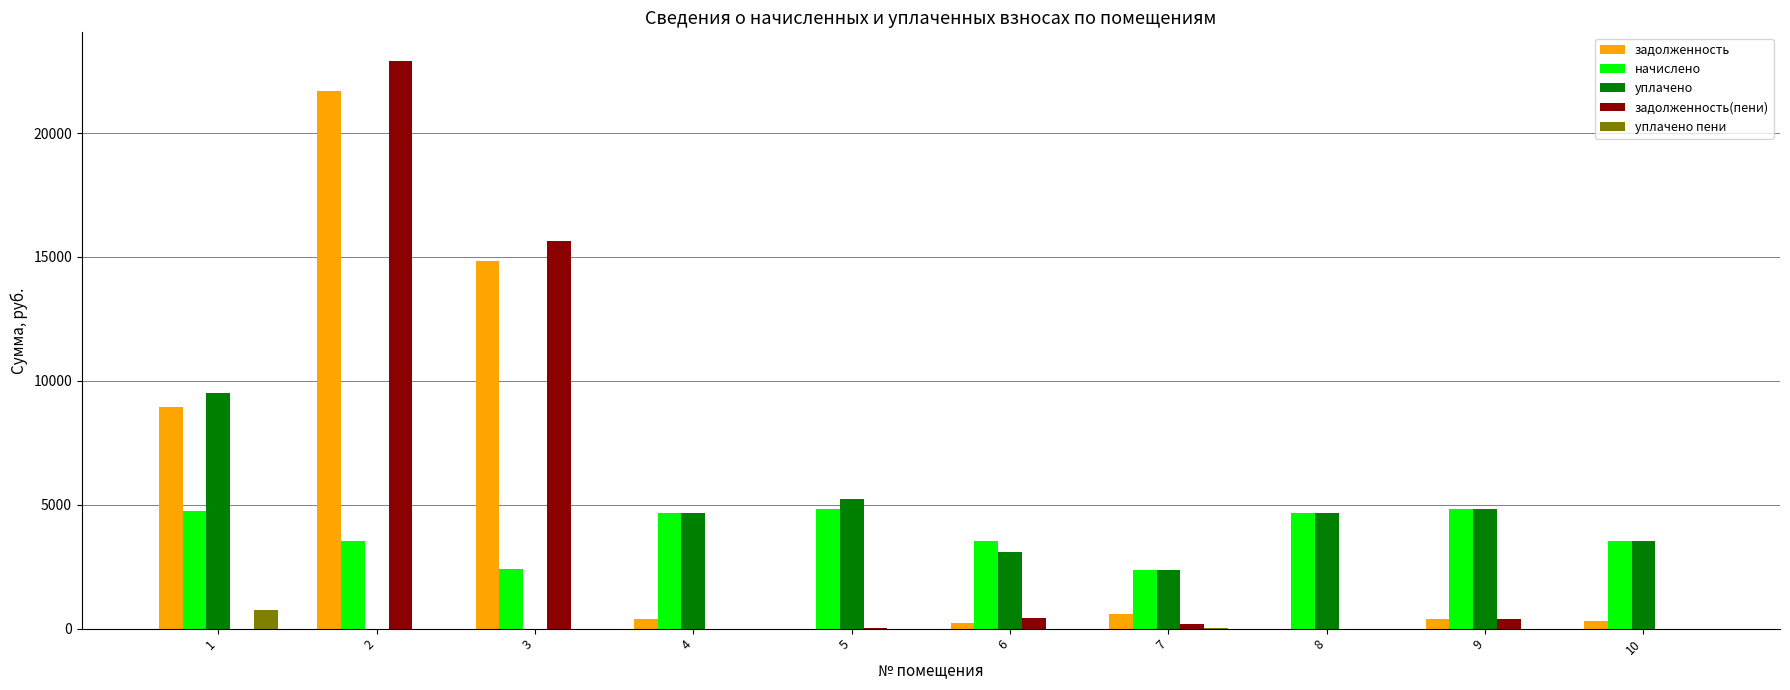

Is it true that начислено equals 3375.8 at 5?

False